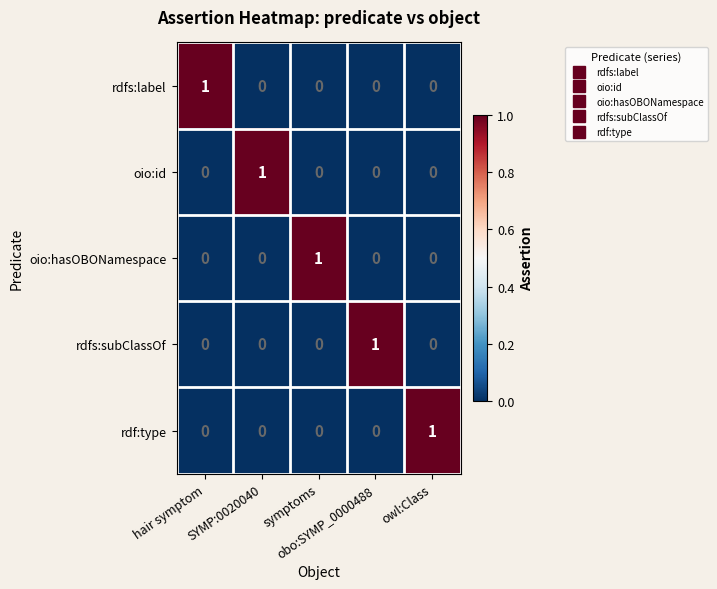

How many rdf:type values are between 0 and 1?

5